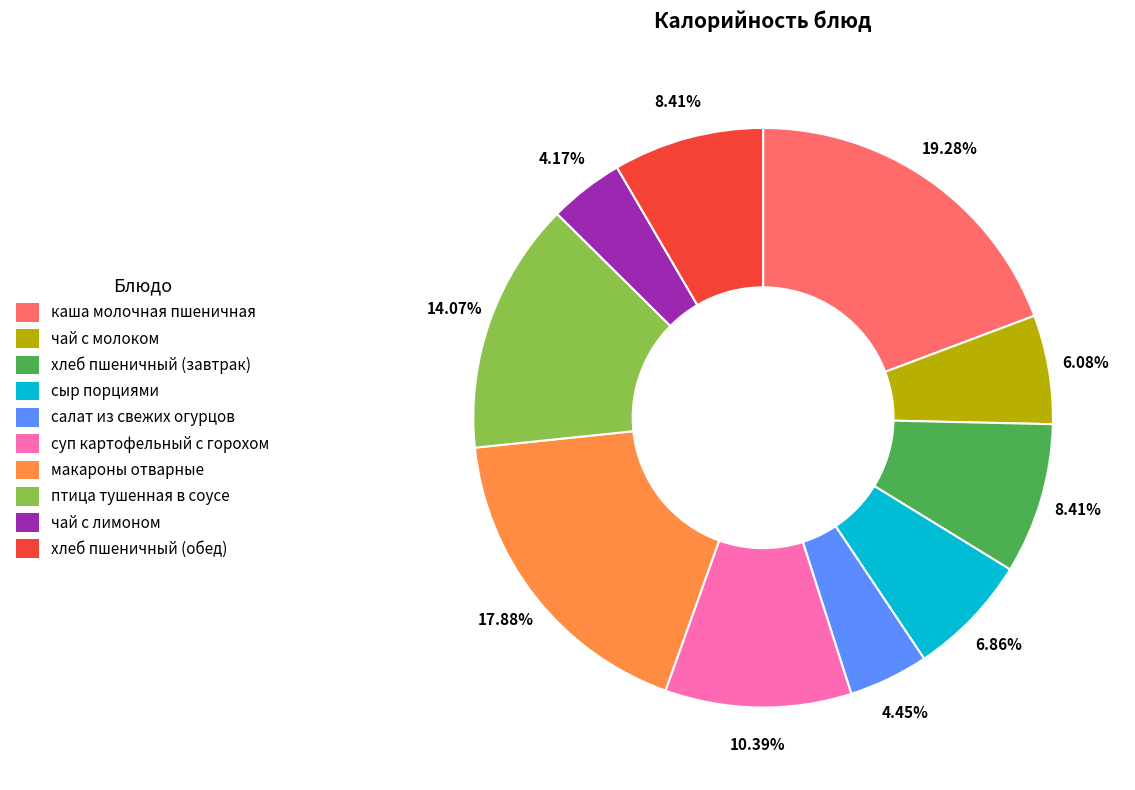

Does any single category account for the majority?

No